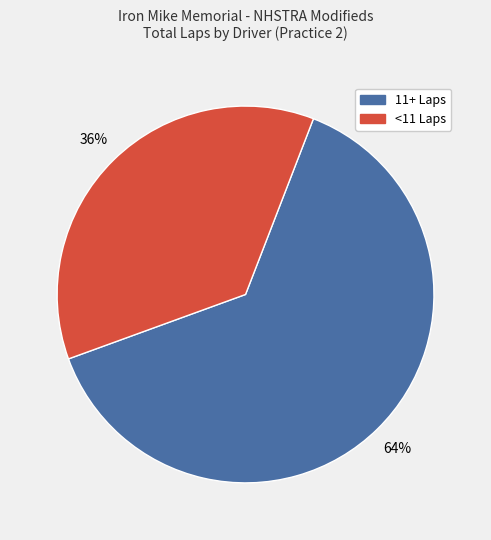

Is there a majority slice in this chart?

Yes